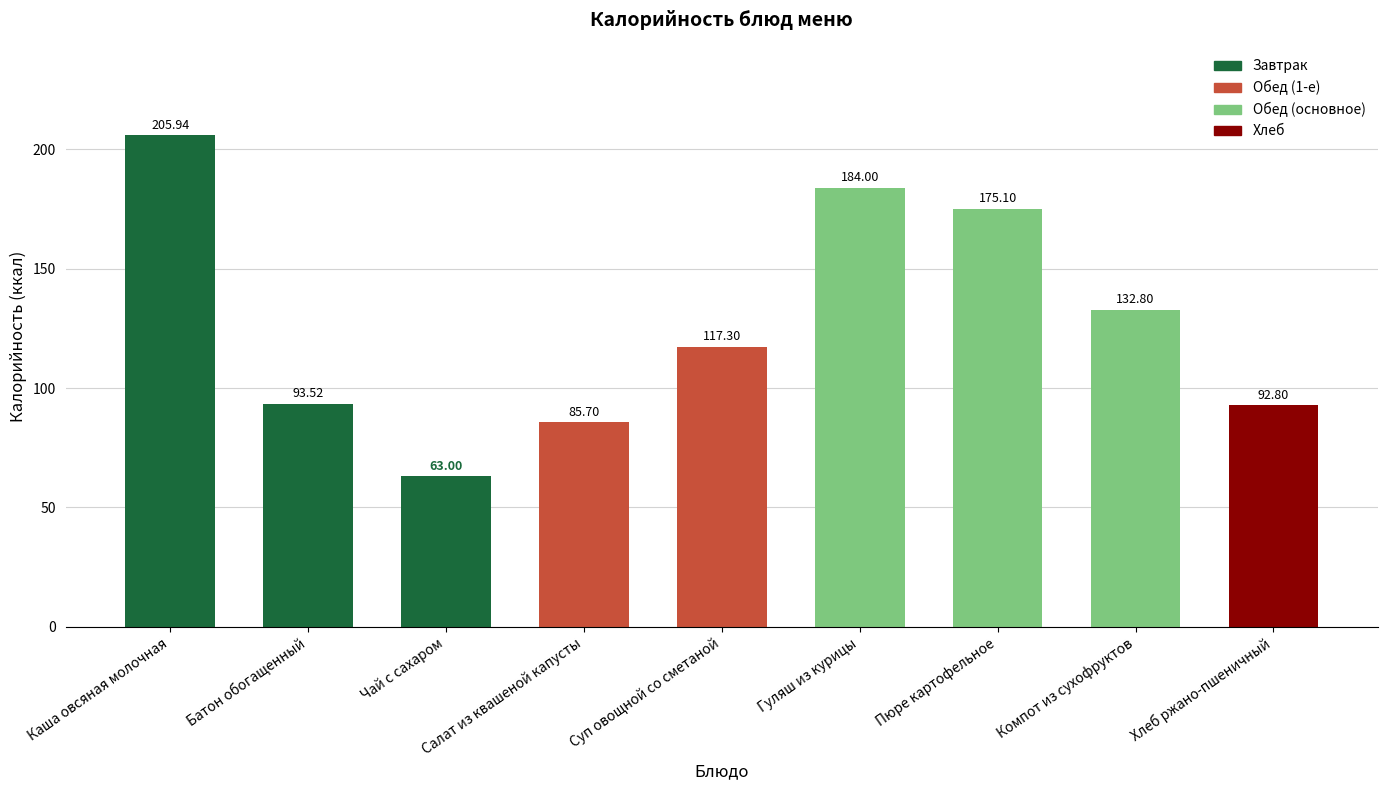

Reading left to right, extract all data points from this chart.

Каша овсяная молочная=205.9	Батон обогащенный=93.5	Чай с сахаром=63.0	Салат из квашеной капусты=85.7	Суп овощной со сметаной=117.3	Гуляш из курицы=184.0	Пюре картофельное=175.1	Компот из сухофруктов=132.8	Хлеб ржано-пшеничный=92.8